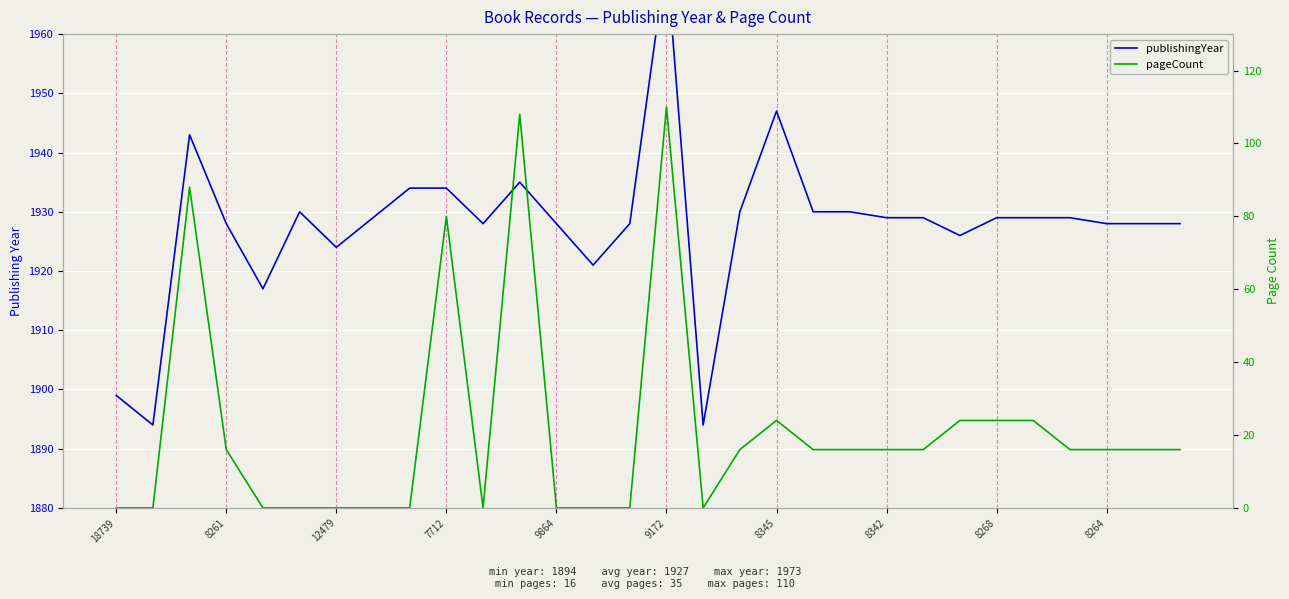

True or false: publishingYear has a value of 2705 at 7712.

False